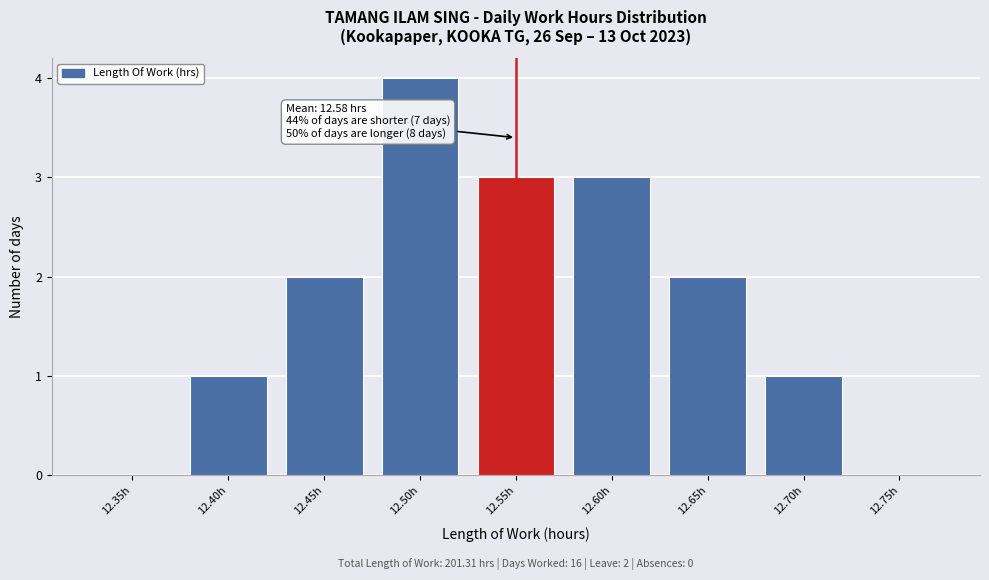

Reading right to left, what are all the values shown in this chart?

12.75h=0	12.70h=1	12.65h=2	12.60h=3	12.55h=3	12.50h=4	12.45h=2	12.40h=1	12.35h=0